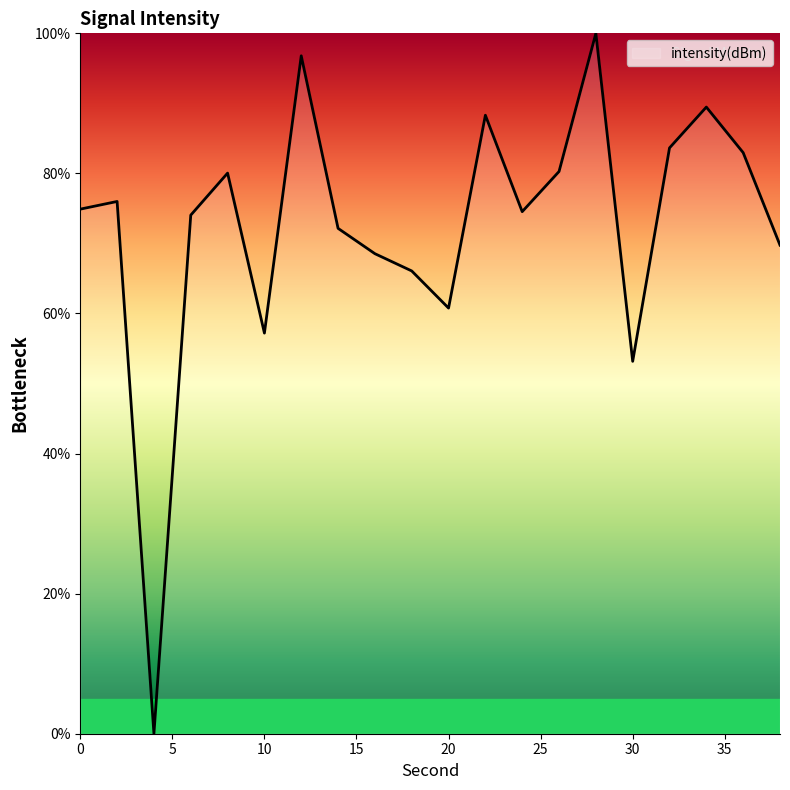

What is the maximum value shown in the chart?

100.0